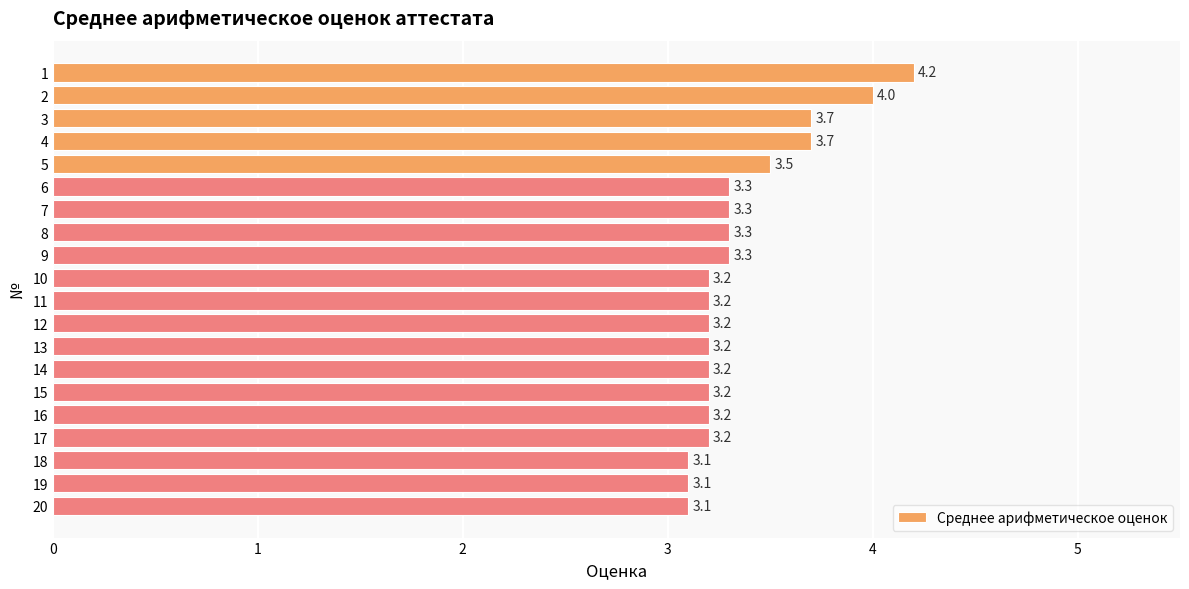

What is the change in value from 3 to 17?

-0.5